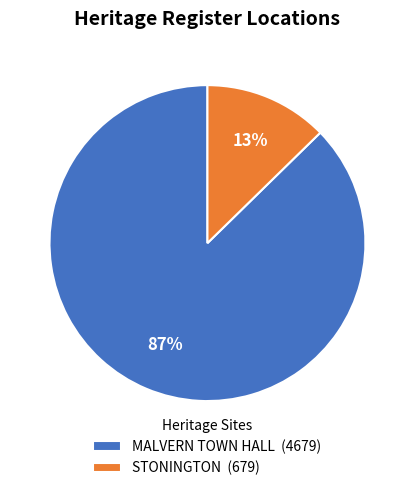

Count the number of slices in the pie.

2